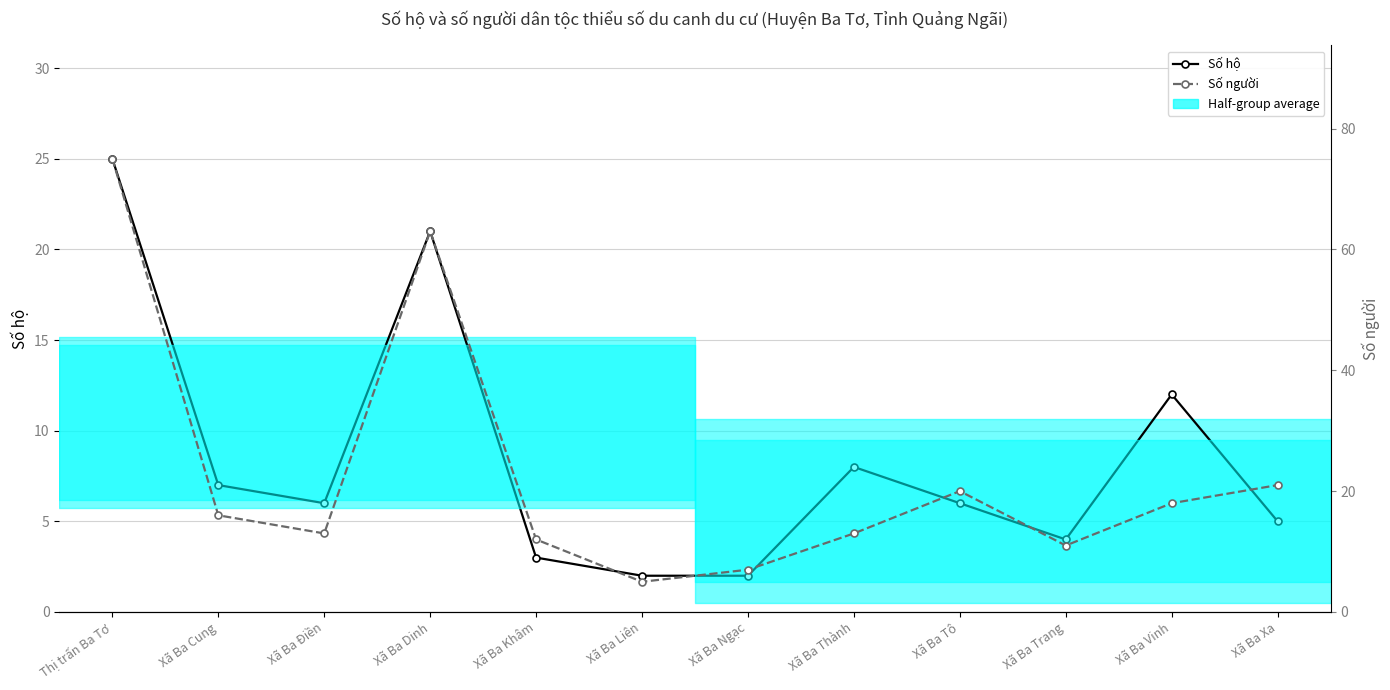

Which series has the largest total across all categories?

Số người